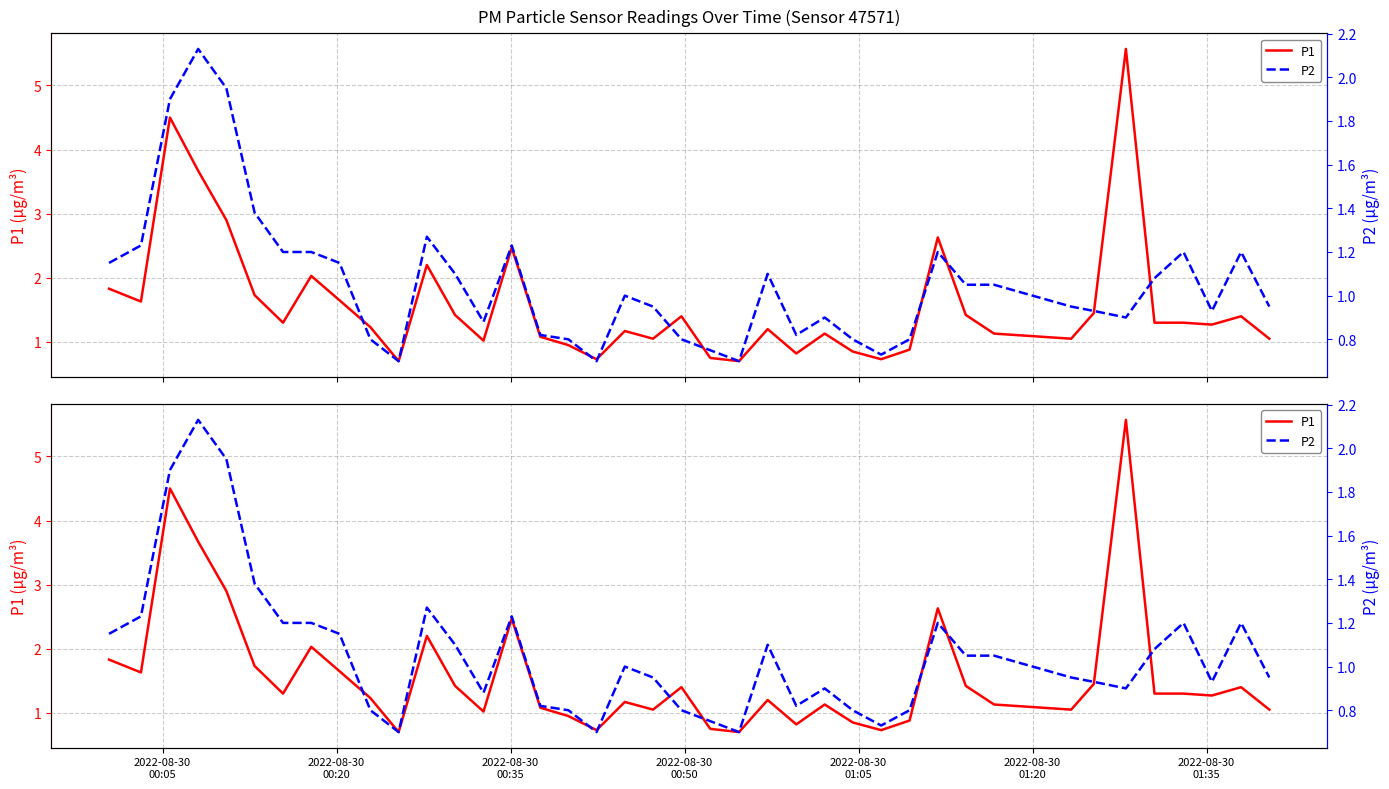

What is the greatest value displayed?

5.6